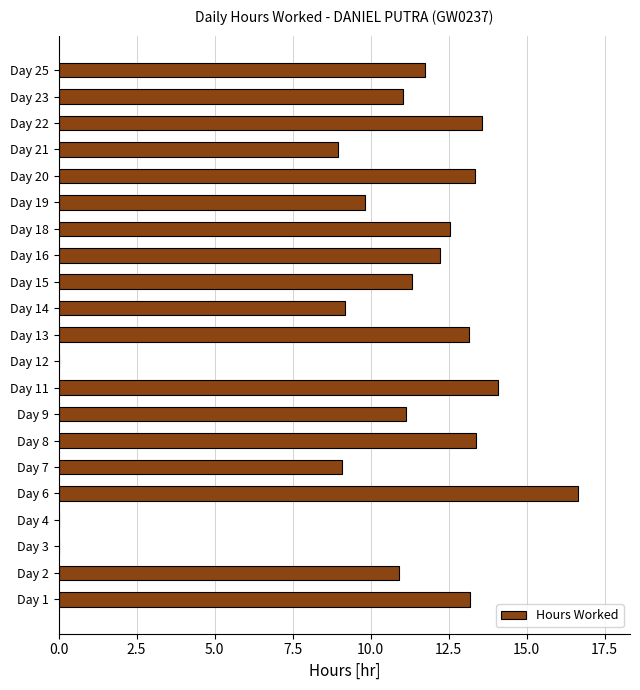

The chart shows a value of 12.2 at Day 16. True or false?

True